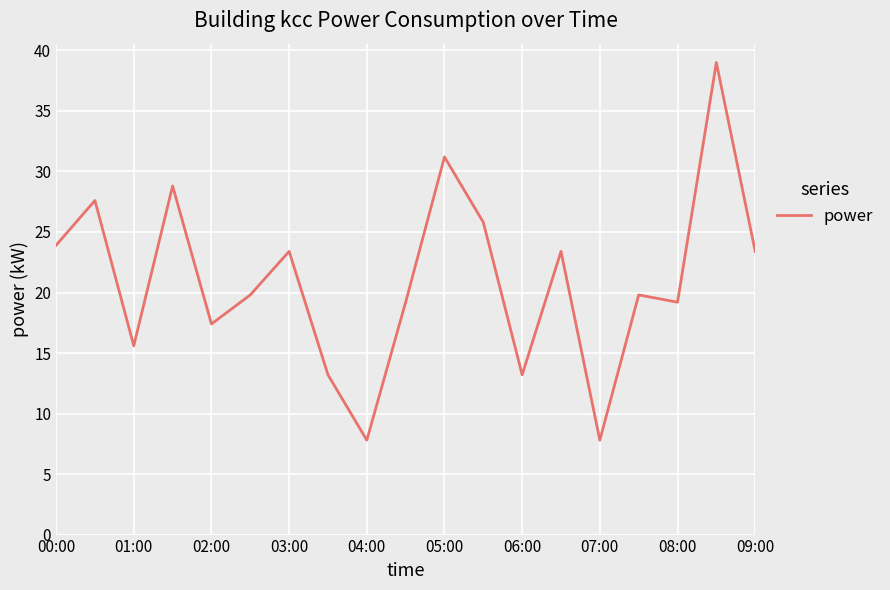

Does the chart have visible grid lines?

Yes